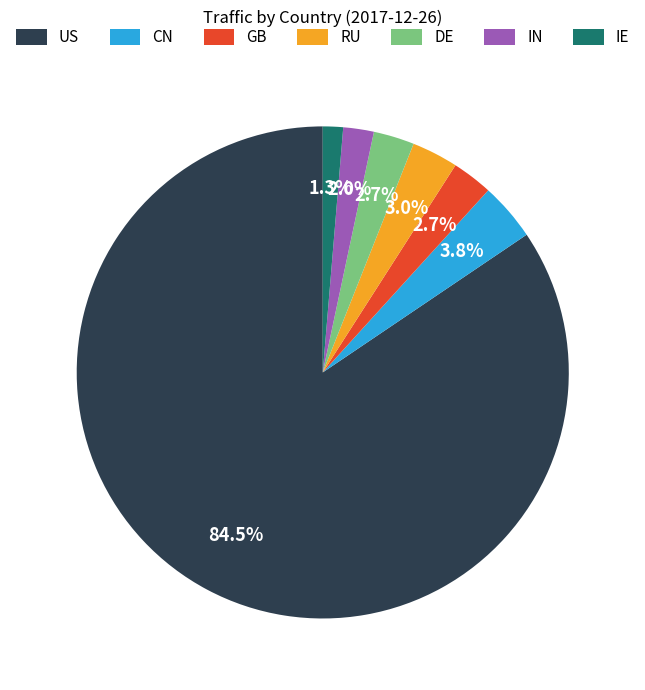

To the nearest percent, what is the average slice percentage?

14%